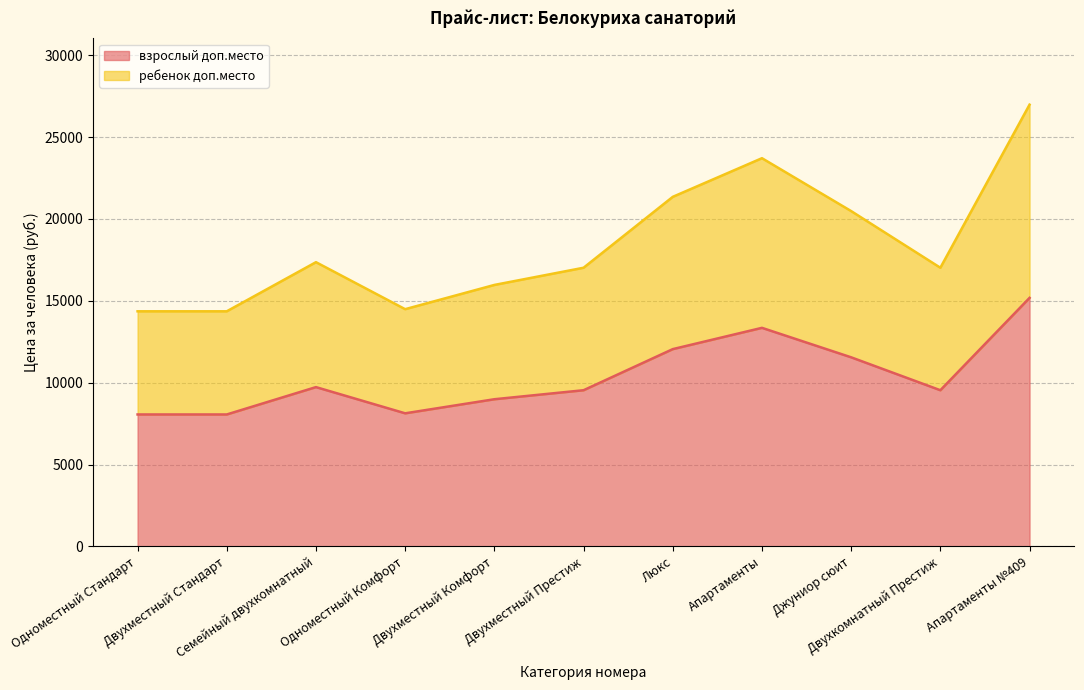

True or false: ребенок доп.место and взрослый доп.место intersect in this chart.

False